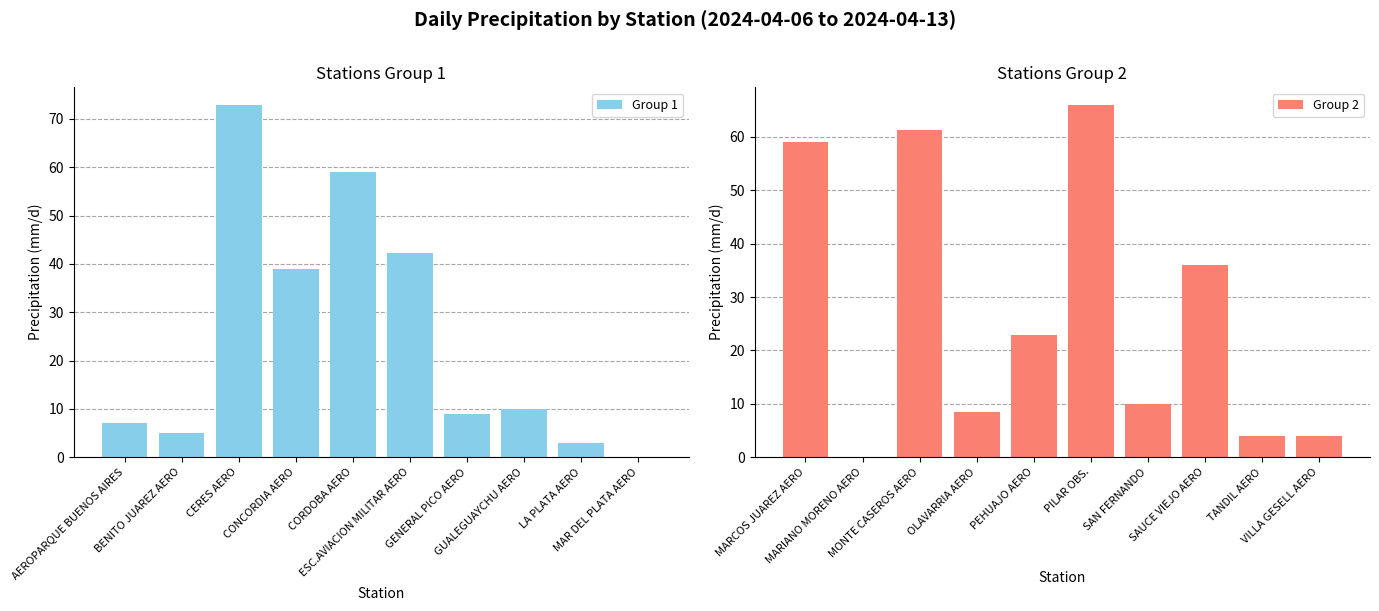

What is the maximum value shown in the chart?

72.9